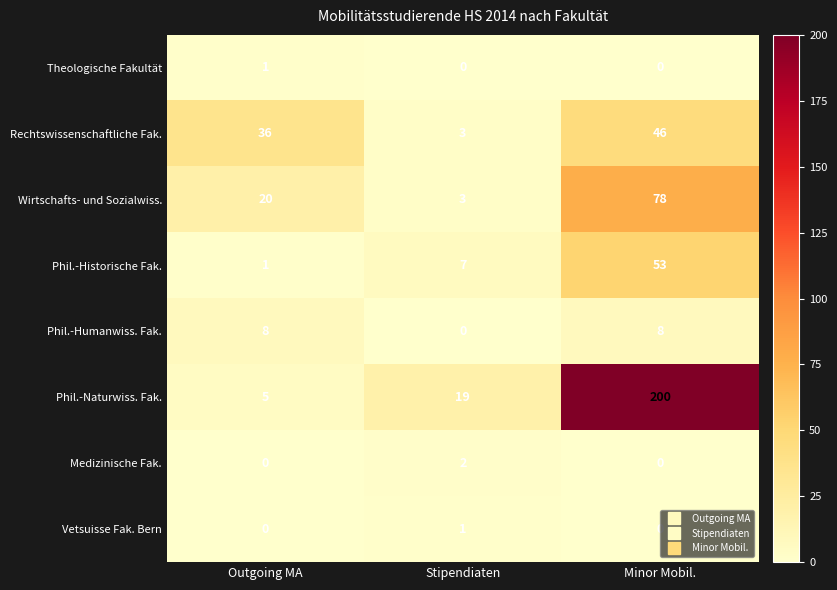

At which category is the sum across all series the highest?

Minor Mobil.